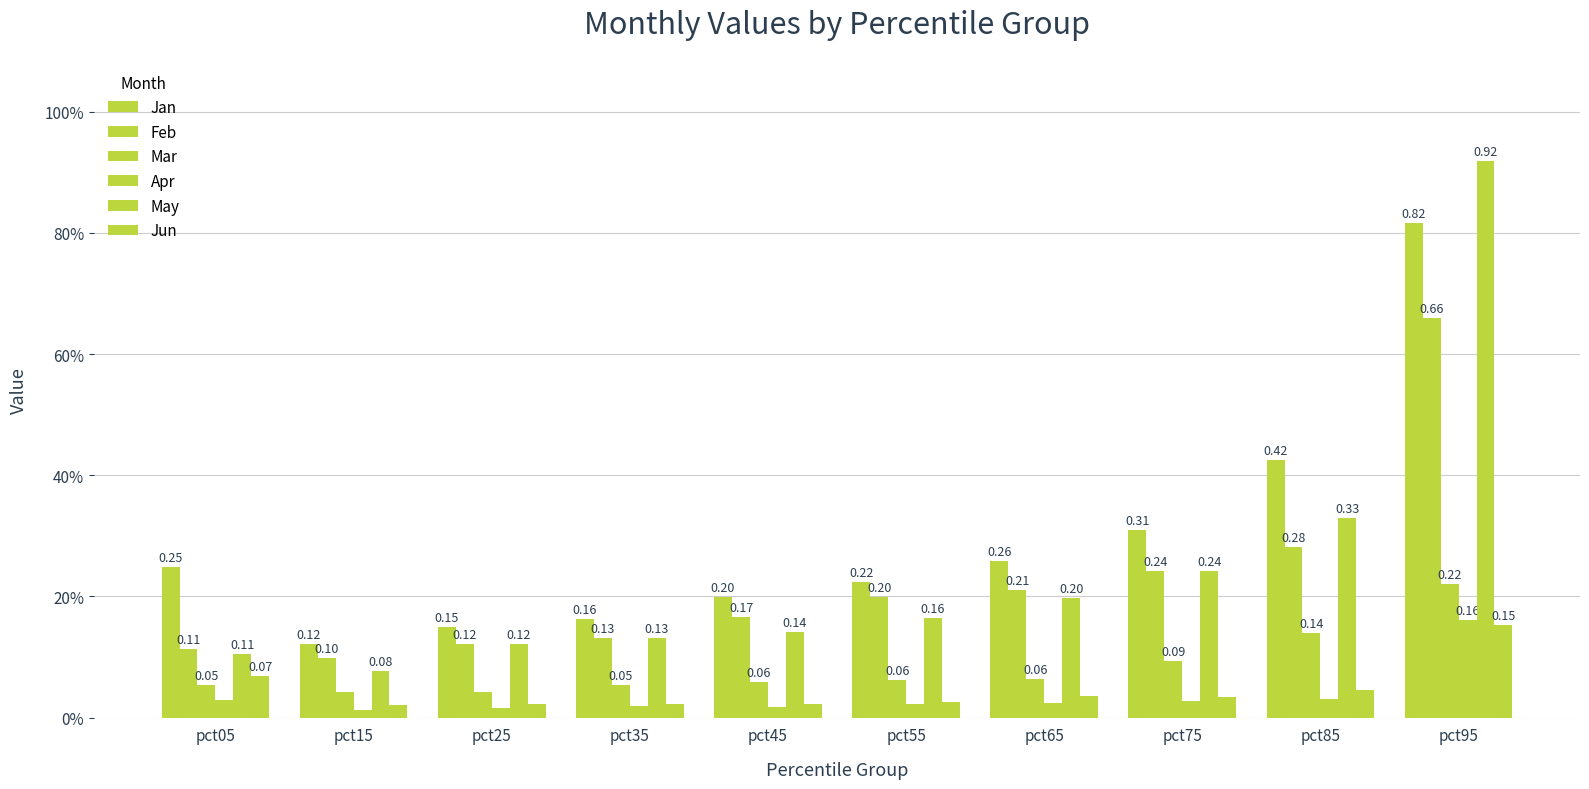

Reading left to right, what are all the values shown in this chart?

Jan: 0.2	0.1	0.1	0.2	0.2	0.2	0.3	0.3	0.4	0.8
Feb: 0.1	0.1	0.1	0.1	0.2	0.2	0.2	0.2	0.3	0.7
Mar: 0.1	0.0	0.0	0.1	0.1	0.1	0.1	0.1	0.1	0.2
Apr: 0.0	0.0	0.0	0.0	0.0	0.0	0.0	0.0	0.0	0.2
May: 0.1	0.1	0.1	0.1	0.1	0.2	0.2	0.2	0.3	0.9
Jun: 0.1	0.0	0.0	0.0	0.0	0.0	0.0	0.0	0.0	0.2